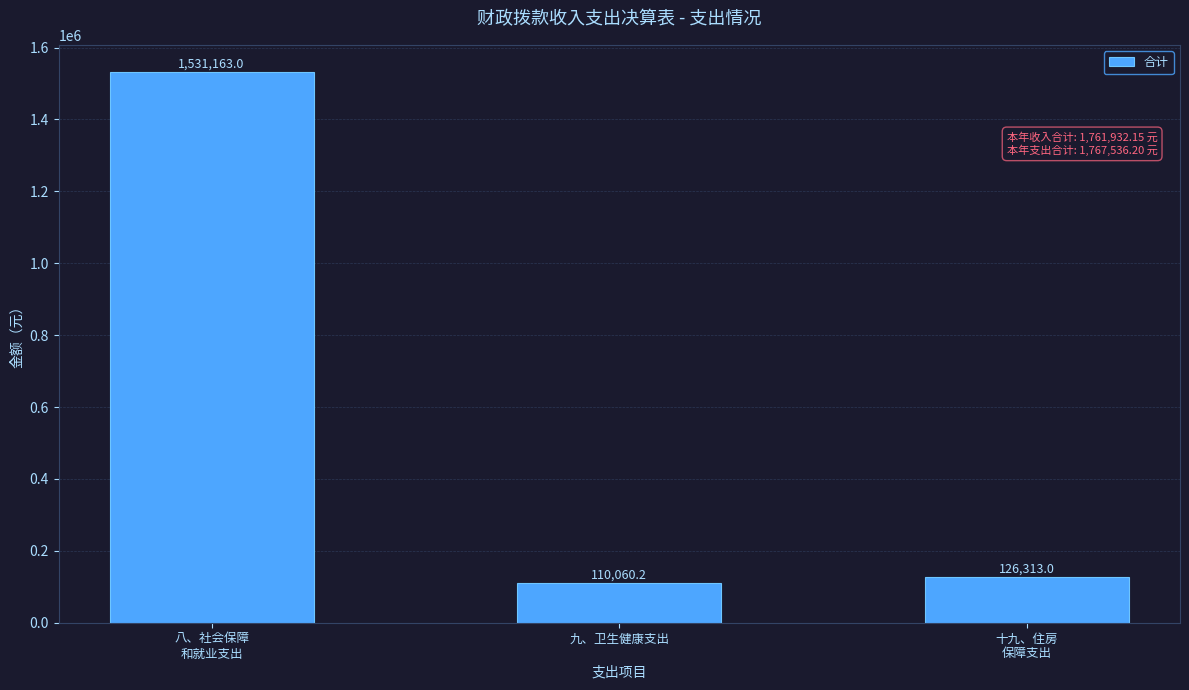

Which label corresponds to the largest value in the chart?

八、社会保障
和就业支出